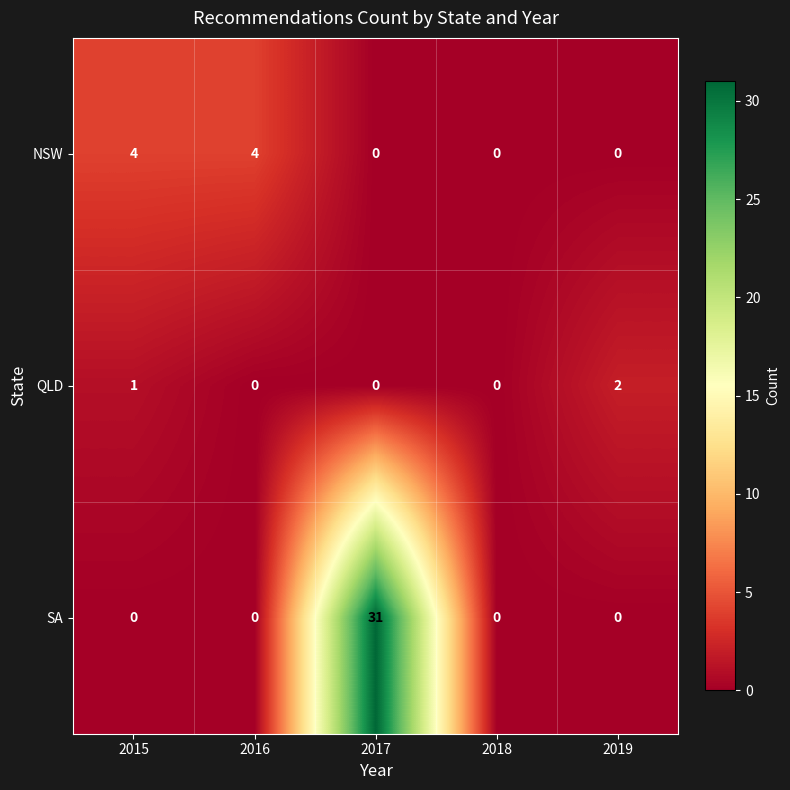

Which series has the largest total across all categories?

SA